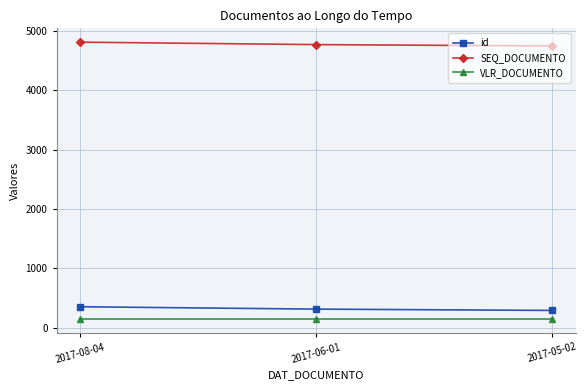

What is the minimum value for id?

292